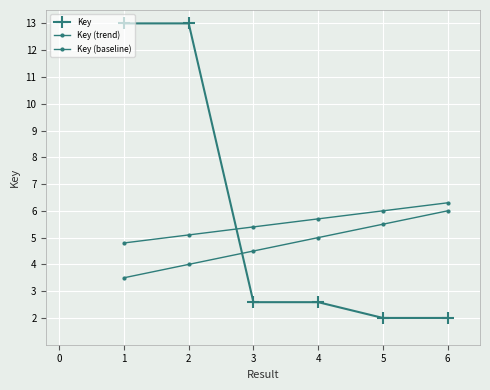

What is the maximum value for Key (trend)?

6.0